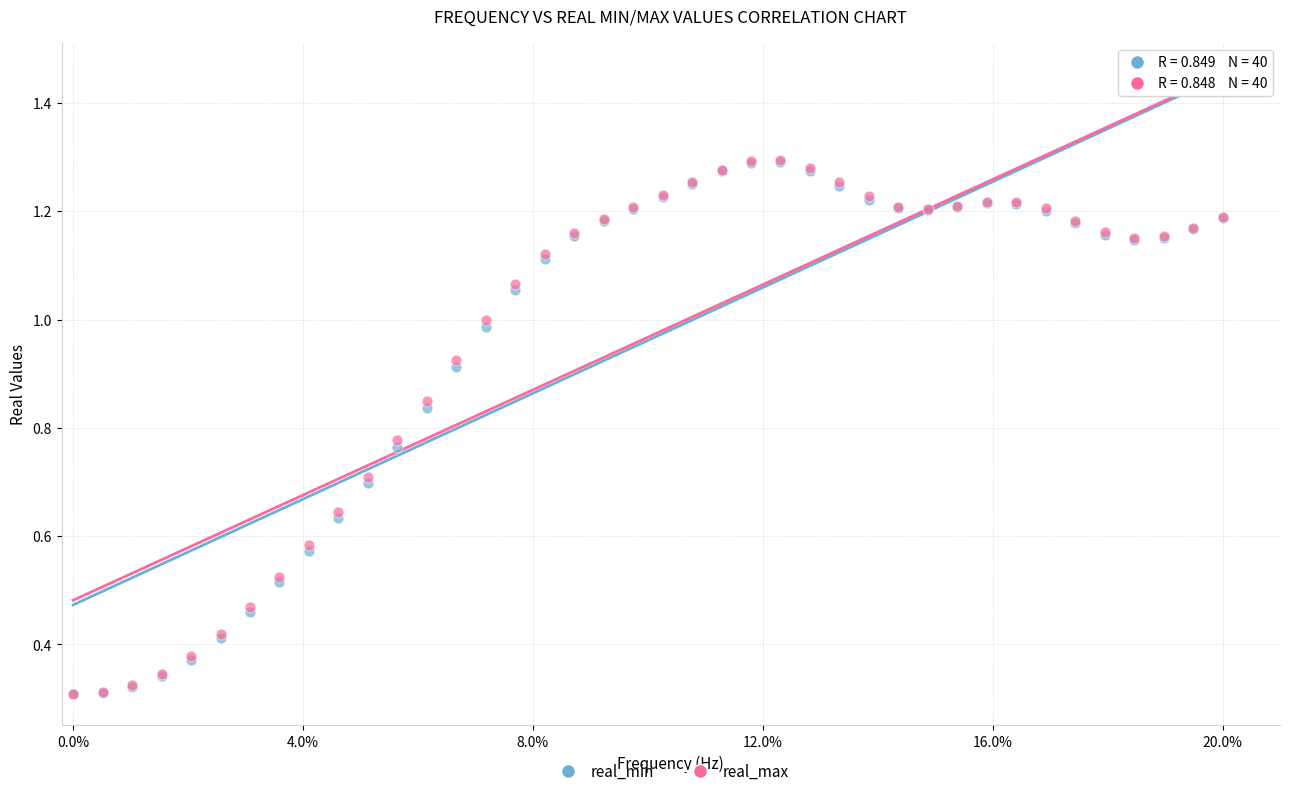

What are all the series names shown in the legend?

real_min, real_max